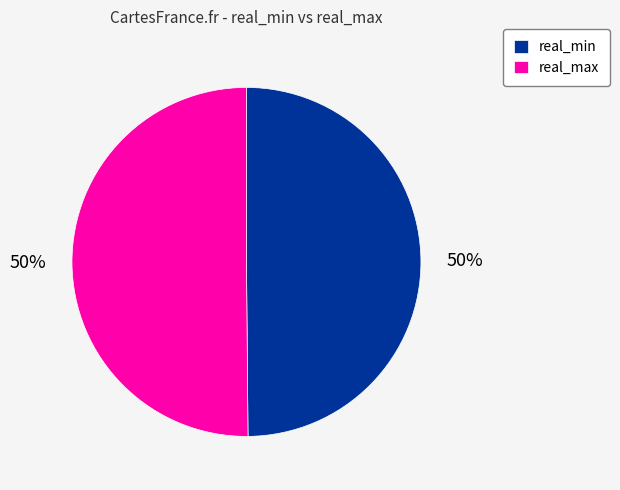

To the nearest percent, what is the average slice percentage?

50%